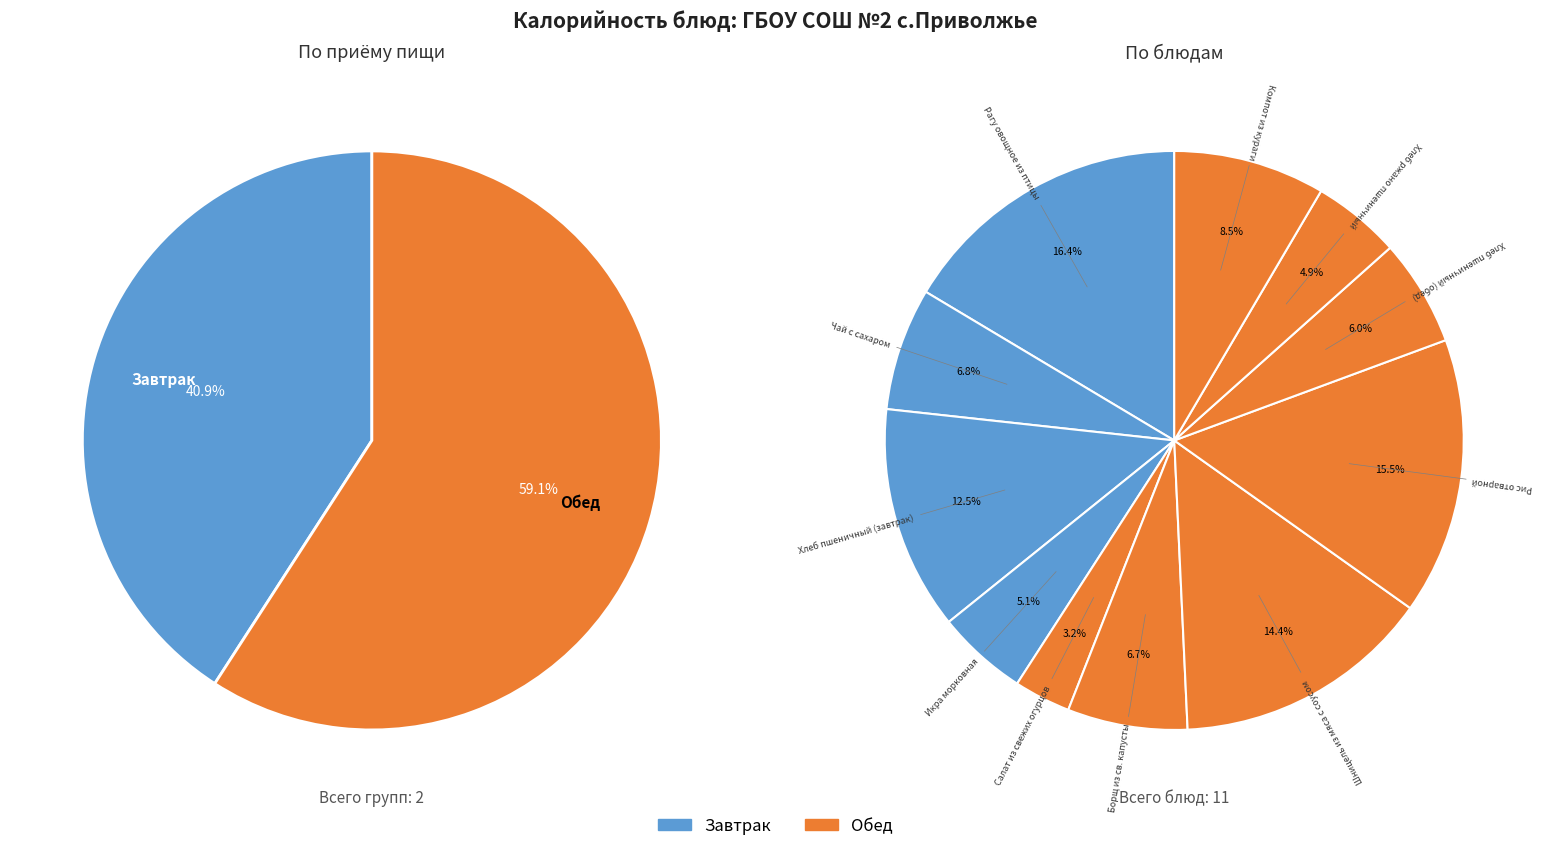

Which category has the smallest portion of the pie?

Салат из свежих огурцов